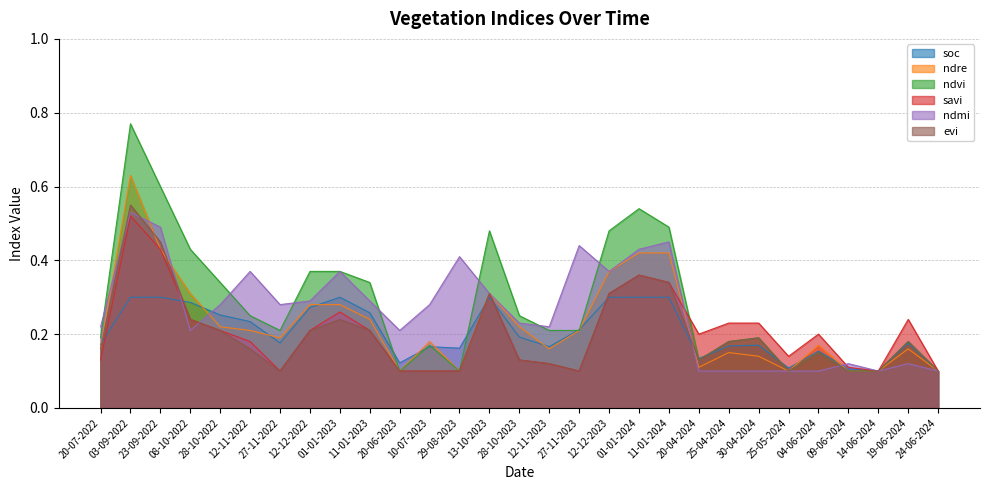

Reading right to left, transcribe all the data shown in this chart.

soc: 0.1	0.2	0.1	0.1	0.2	0.1	0.2	0.2	0.1	0.3	0.3	0.3	0.2	0.2	0.2	0.3	0.2	0.2	0.1	0.3	0.3	0.3	0.2	0.2	0.3	0.3	0.3	0.3	0.2
ndre: 0.1	0.2	0.1	0.1	0.2	0.1	0.1	0.1	0.1	0.4	0.4	0.4	0.2	0.2	0.2	0.3	0.1	0.2	0.1	0.2	0.3	0.3	0.2	0.2	0.2	0.3	0.4	0.6	0.2
ndvi: 0.1	0.2	0.1	0.1	0.1	0.1	0.2	0.2	0.1	0.5	0.5	0.5	0.2	0.2	0.2	0.5	0.1	0.2	0.1	0.3	0.4	0.4	0.2	0.2	0.3	0.4	0.6	0.8	0.2
savi: 0.1	0.2	0.1	0.1	0.2	0.1	0.2	0.2	0.2	0.3	0.4	0.3	0.1	0.1	0.1	0.3	0.1	0.1	0.1	0.2	0.3	0.2	0.1	0.2	0.2	0.2	0.4	0.5	0.1
ndmi: 0.1	0.1	0.1	0.1	0.1	0.1	0.1	0.1	0.1	0.5	0.4	0.4	0.4	0.2	0.2	0.3	0.4	0.3	0.2	0.3	0.4	0.3	0.3	0.4	0.3	0.2	0.5	0.5	0.2
evi: 0.1	0.2	0.1	0.1	0.1	0.1	0.2	0.2	0.1	0.3	0.4	0.3	0.1	0.1	0.1	0.3	0.1	0.1	0.1	0.2	0.2	0.2	0.1	0.2	0.2	0.2	0.5	0.6	0.2